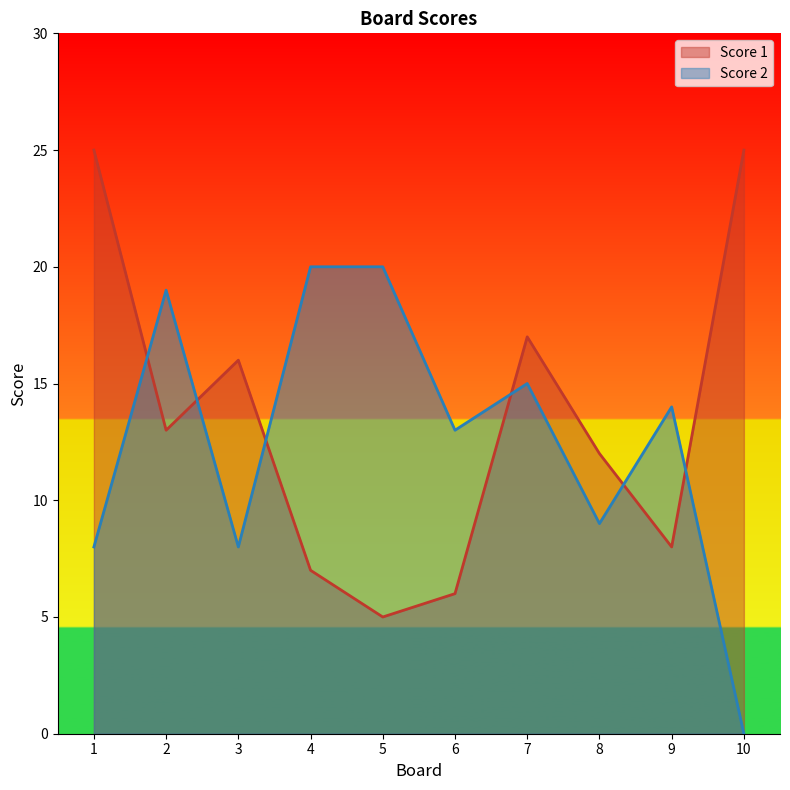

Reading left to right, what are all the values shown in this chart?

Score 1: 25	13	16	7	5	6	17	12	8	25
Score 2: 8	19	8	20	20	13	15	9	14	0